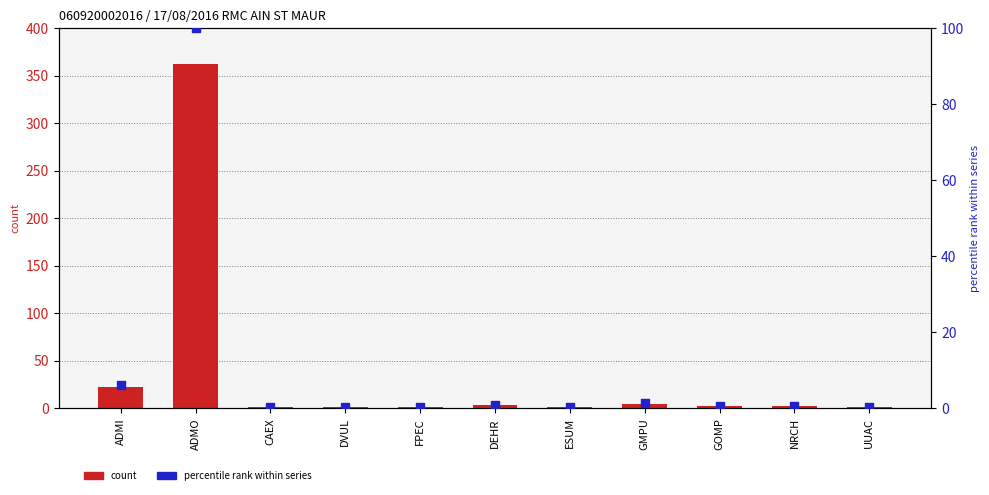

Which series reaches the minimum Y coordinate?

percentile rank within series